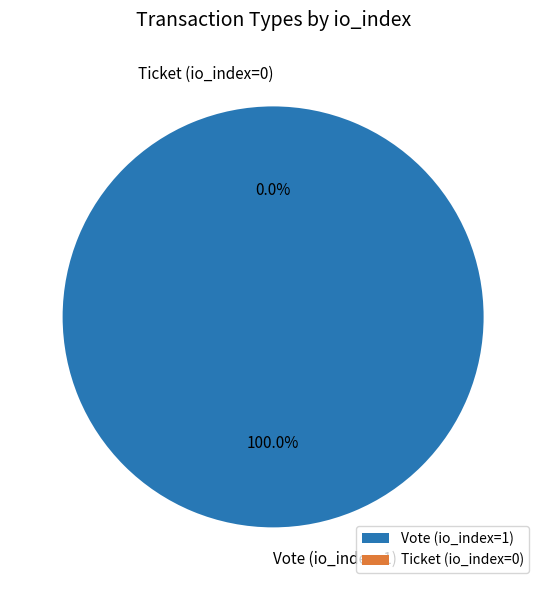

Is the sum of Vote (io_index=1) and Ticket (io_index=0) greater than half?

Yes